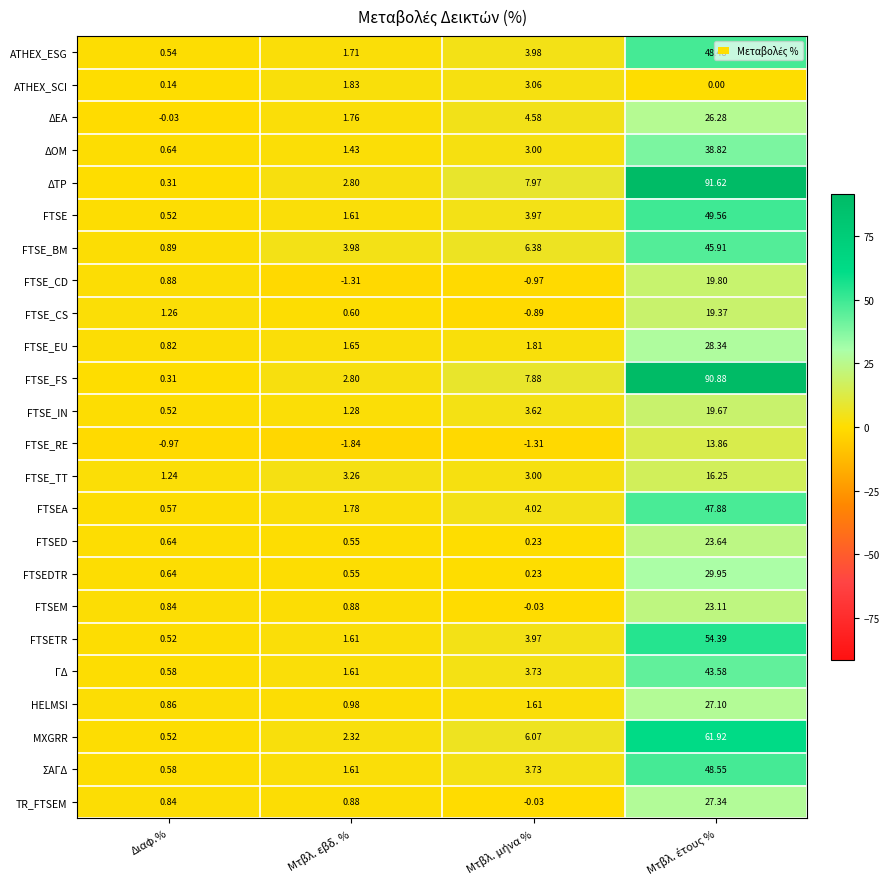

Which category has the lowest value across all series?

Μτβλ. εβδ. %